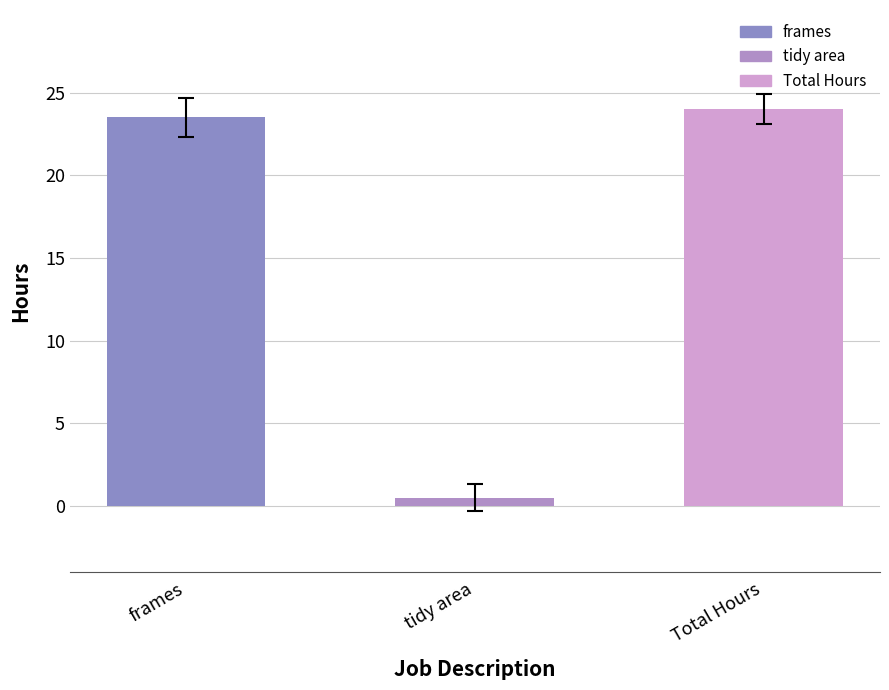

What is the label of the 1st bar from the left?

frames